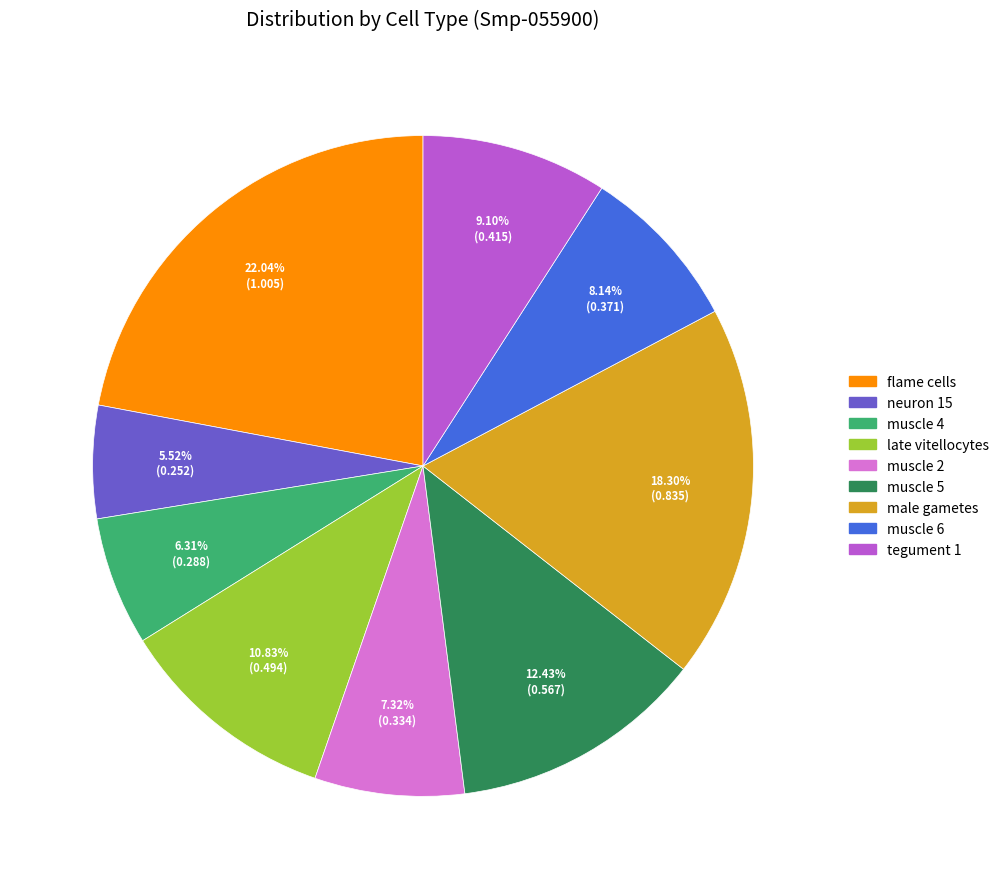

Is there a majority slice in this chart?

No